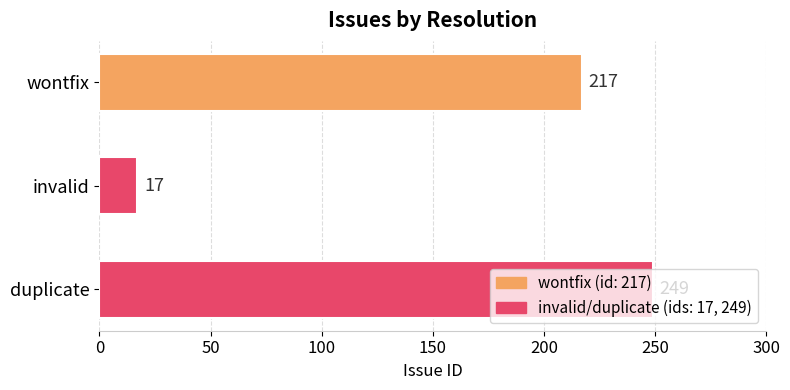

At which category does the chart reach its minimum across all series?

invalid